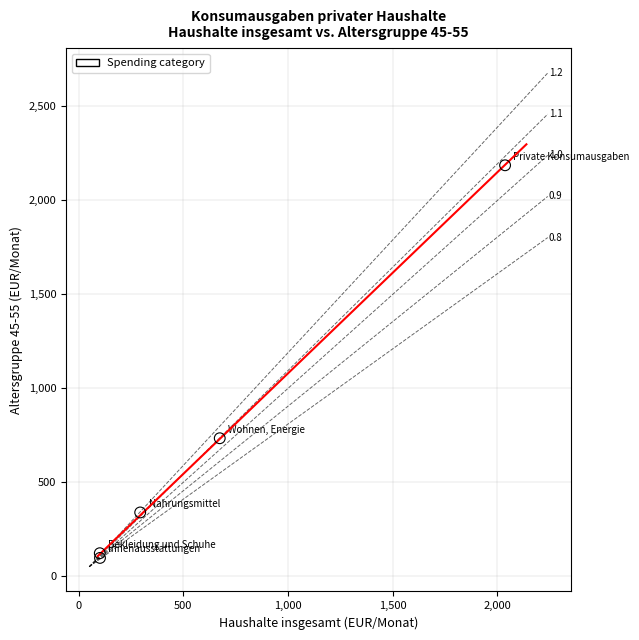

What Y value in the scatter plot is closest to 1139?

731